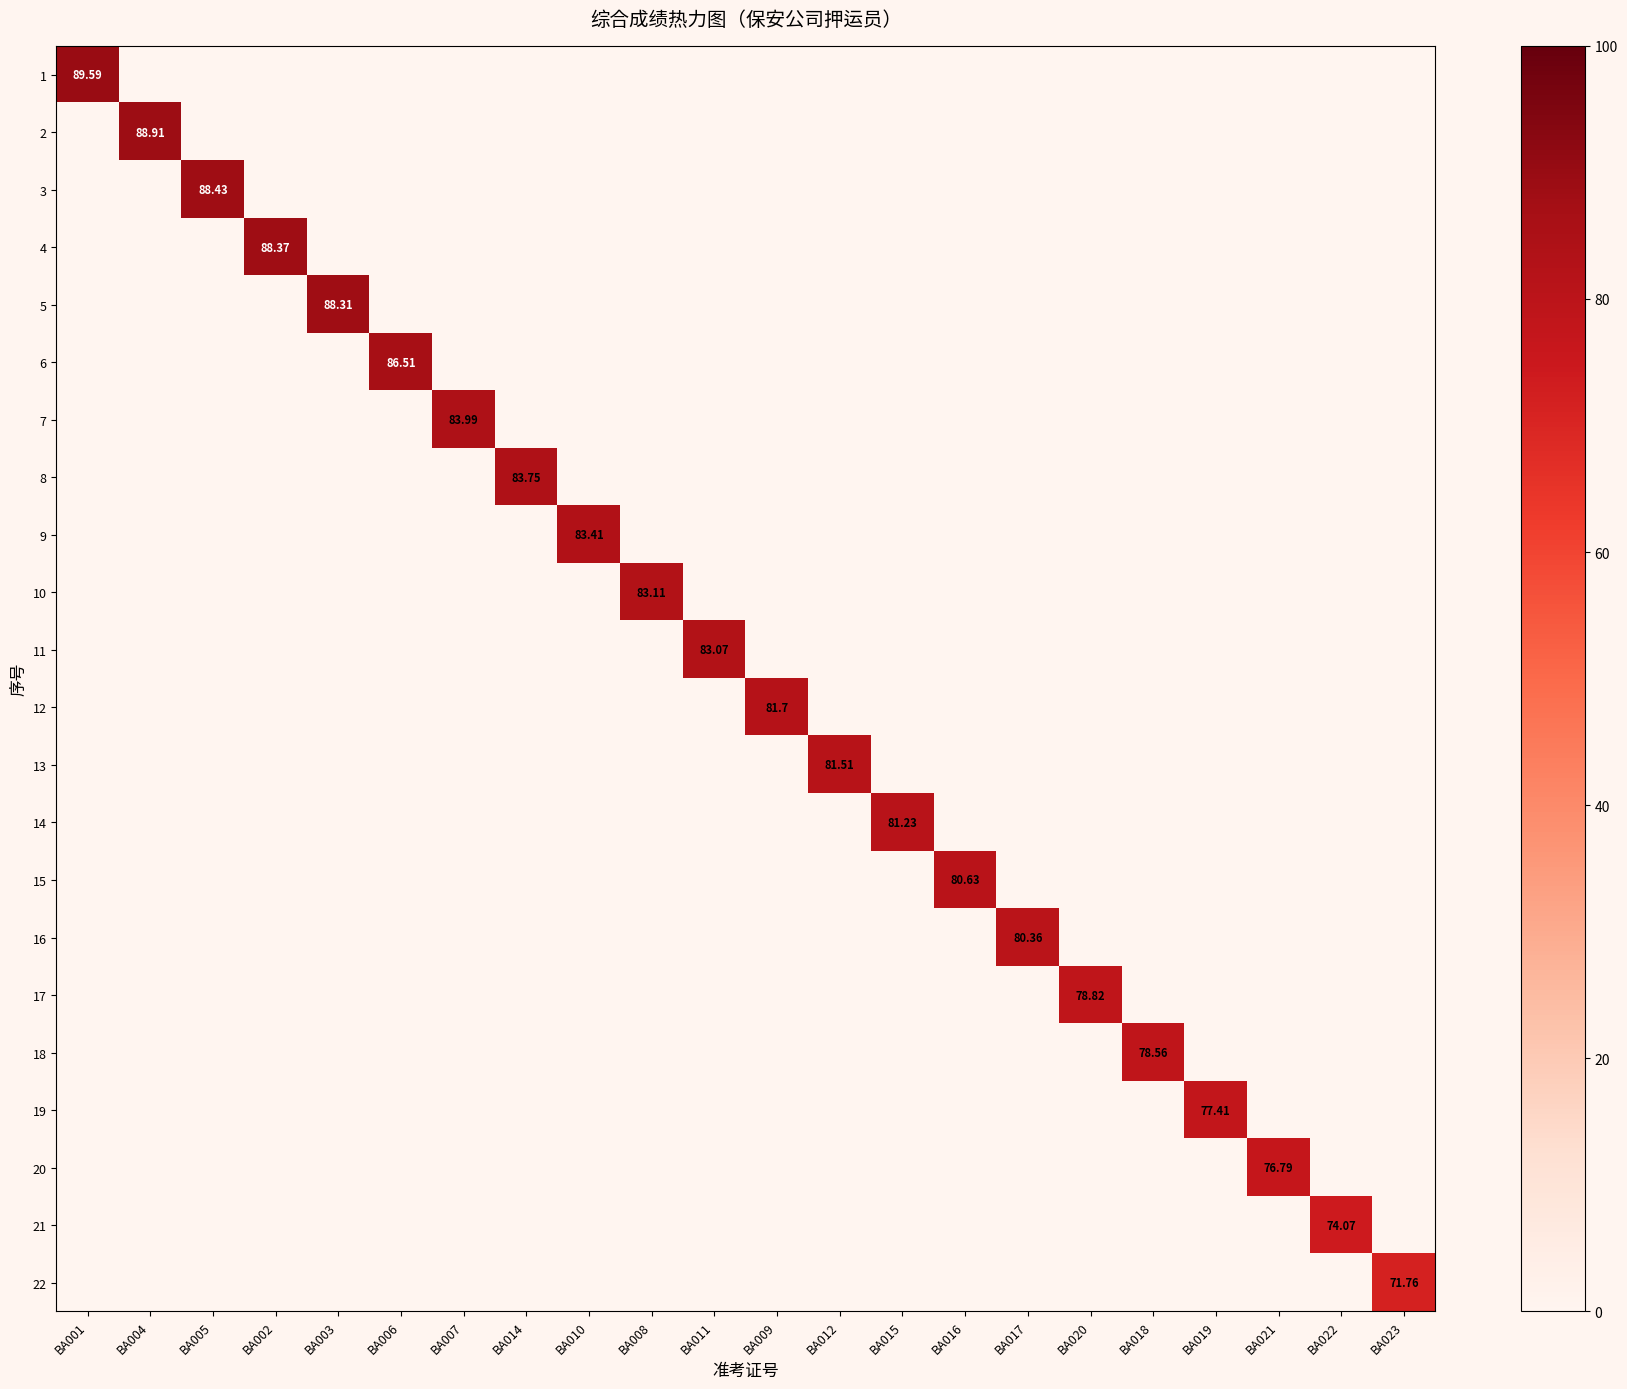

True or false: 19 has a value of 42.7 at BA010.

False